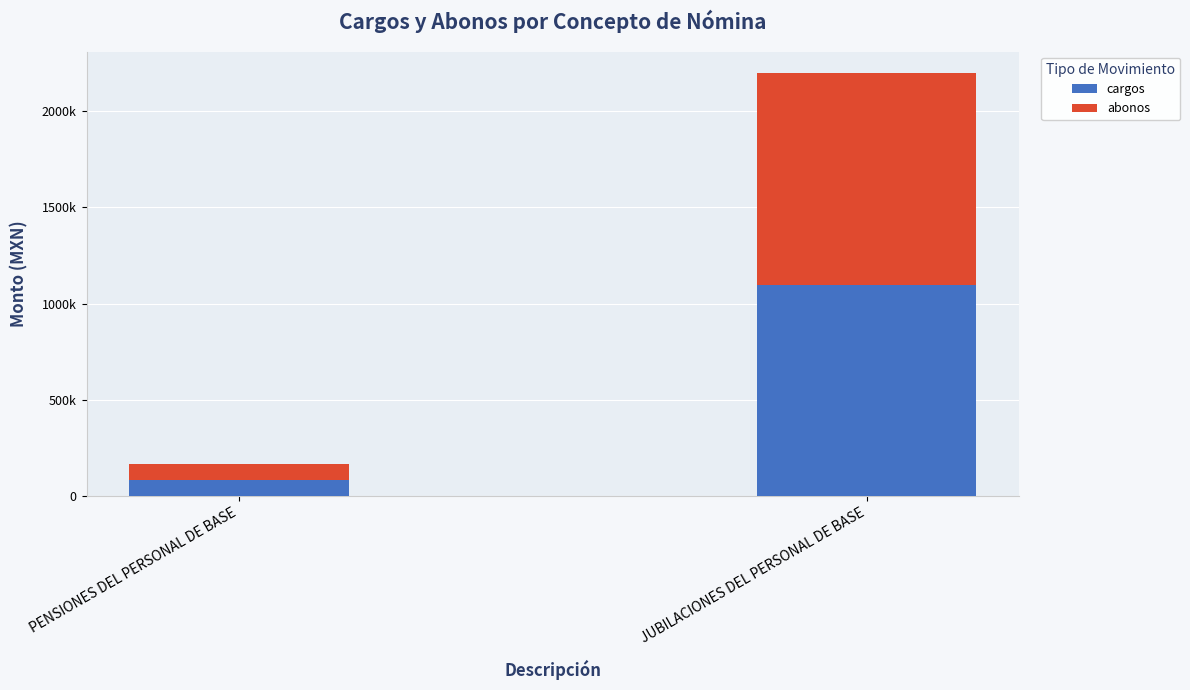

Does the chart contain any negative values?

No